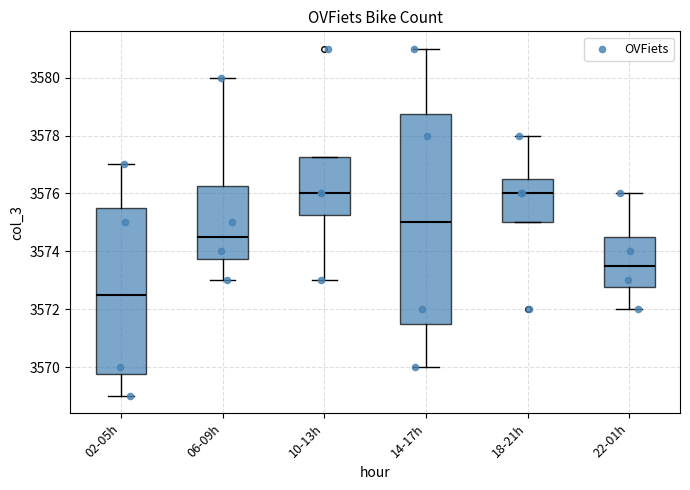

Which box's median line is the lowest?

02-05h